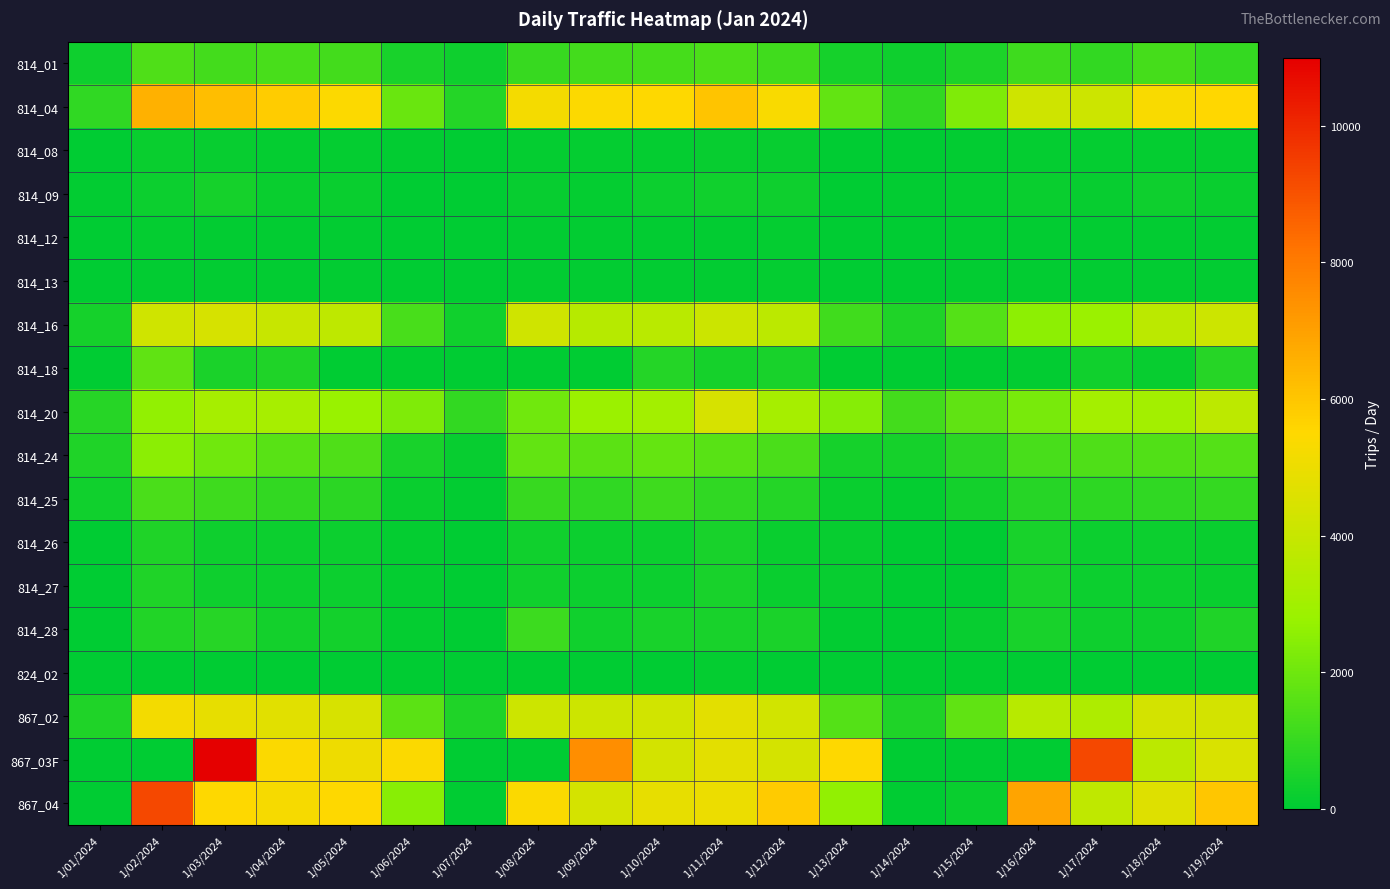

At 1/03/2024, list the series in order from largest to smallest.

867_03F, 814_04, 867_04, 867_02, 814_16, 814_20, 814_24, 814_01, 814_25, 814_28, 814_18, 814_09, 814_26, 814_27, 814_08, 814_12, 814_13, 824_02